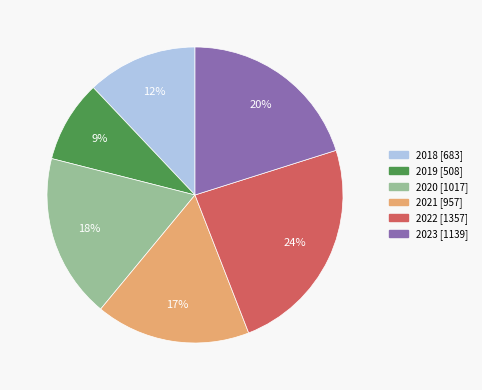

Which category has the smallest portion of the pie?

2019